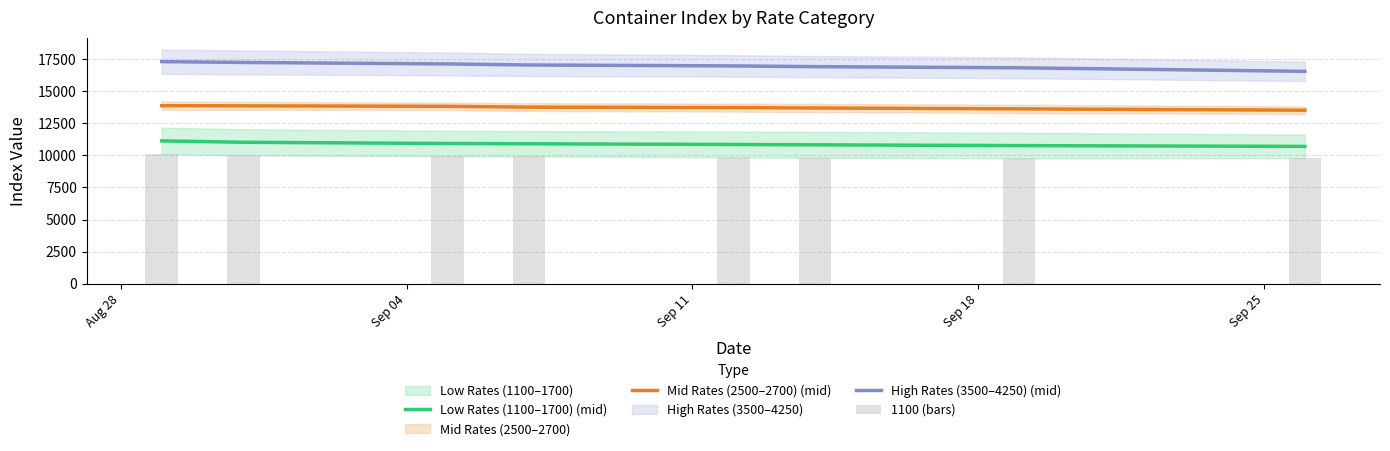

True or false: High Rates (3500–4250) (mid) and Low Rates (1100–1700) (mid) intersect in this chart.

False